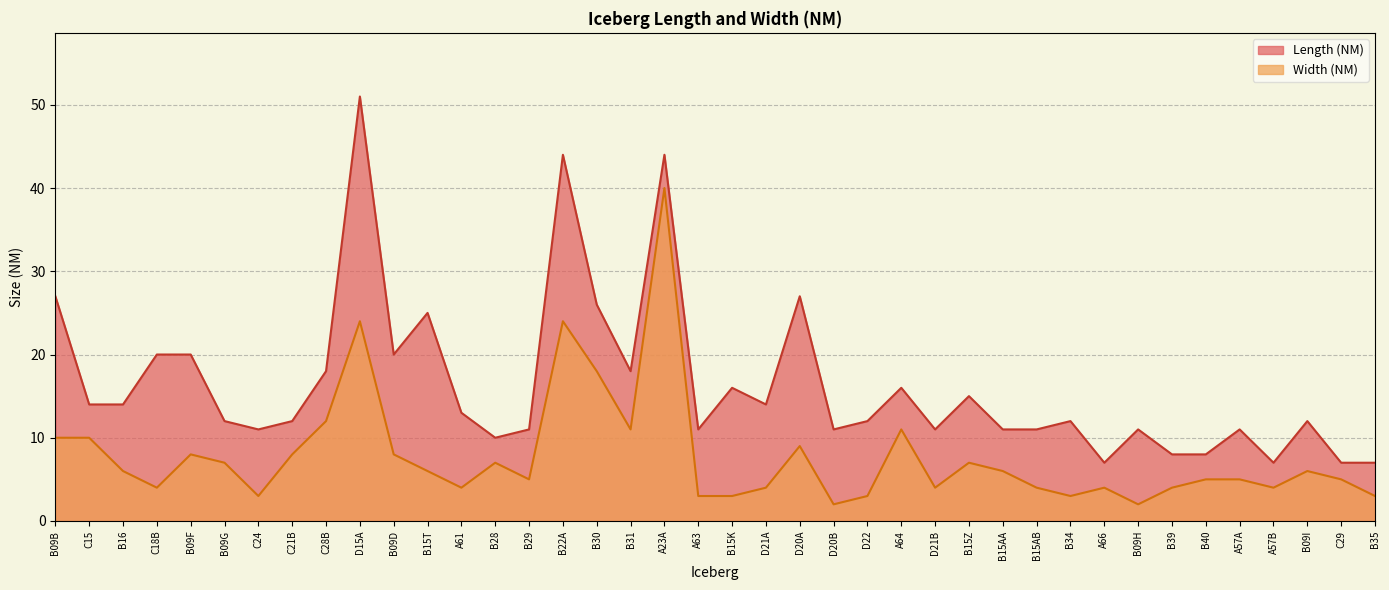

How many values in the Width (NM) series are below 6?

20